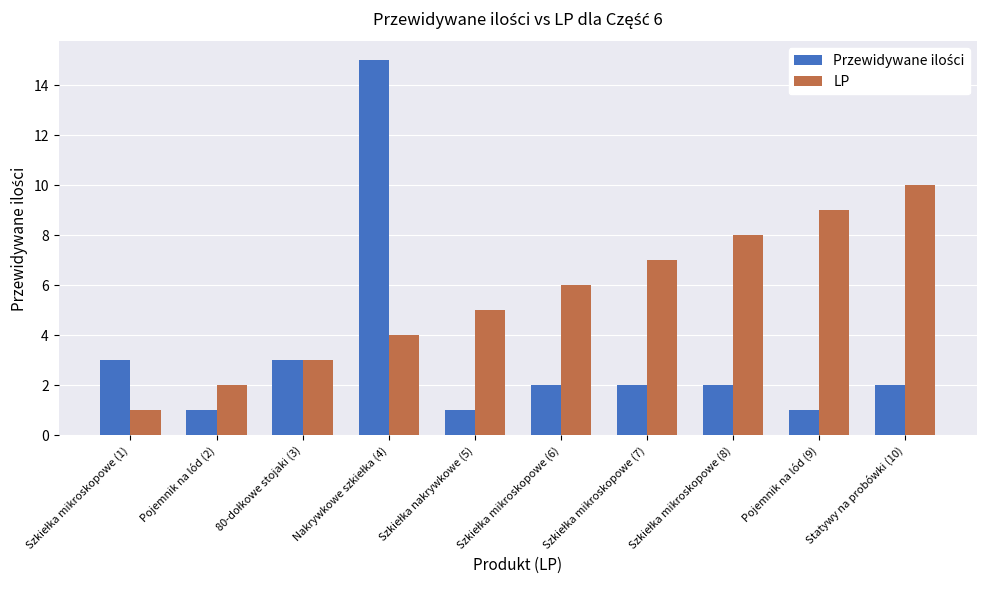

Which series has the largest total across all categories?

LP